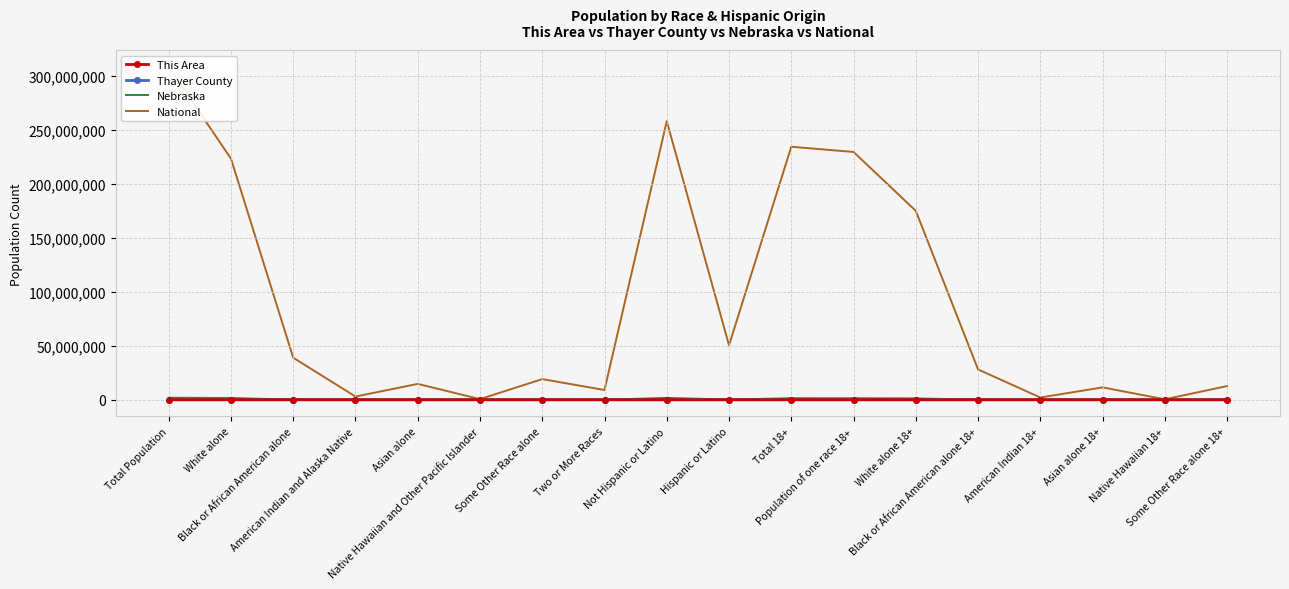

At which category does the chart reach its minimum across all series?

Black or African American alone